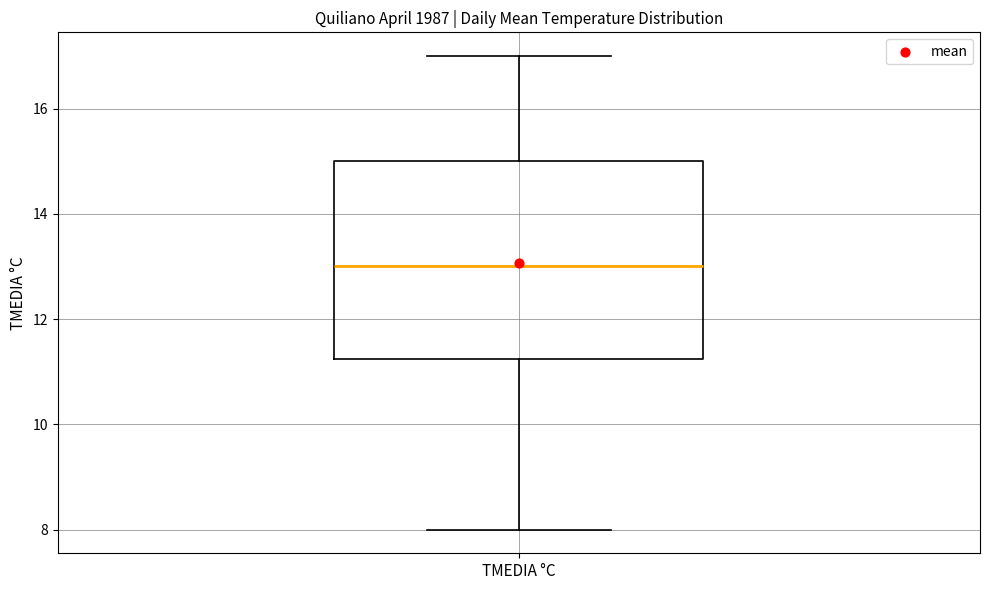

Transcribe this box plot: give where the median line is, the range the box spans, and where the two whiskers end, as read against the y-axis. The values are not printed on the chart, so give them approximately, as read against the axis.

median 13.0, box 11.2 to 15.0, whiskers 8.0 to 17.0